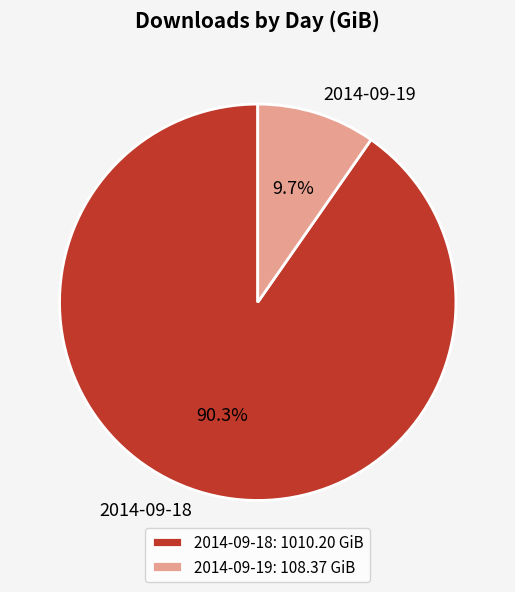

Approximately how many times larger is the value at 2014-09-19 compared to 2014-09-18?

0.1